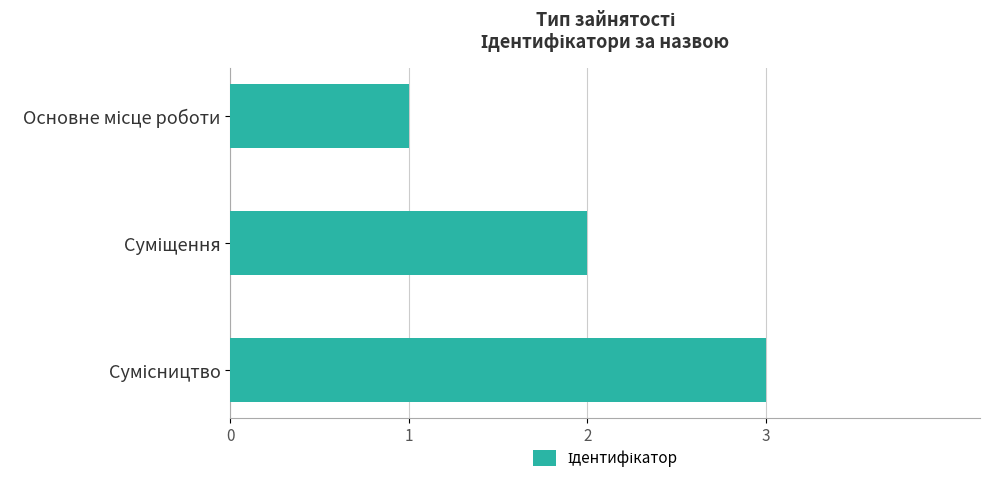

What is the greatest value displayed?

3